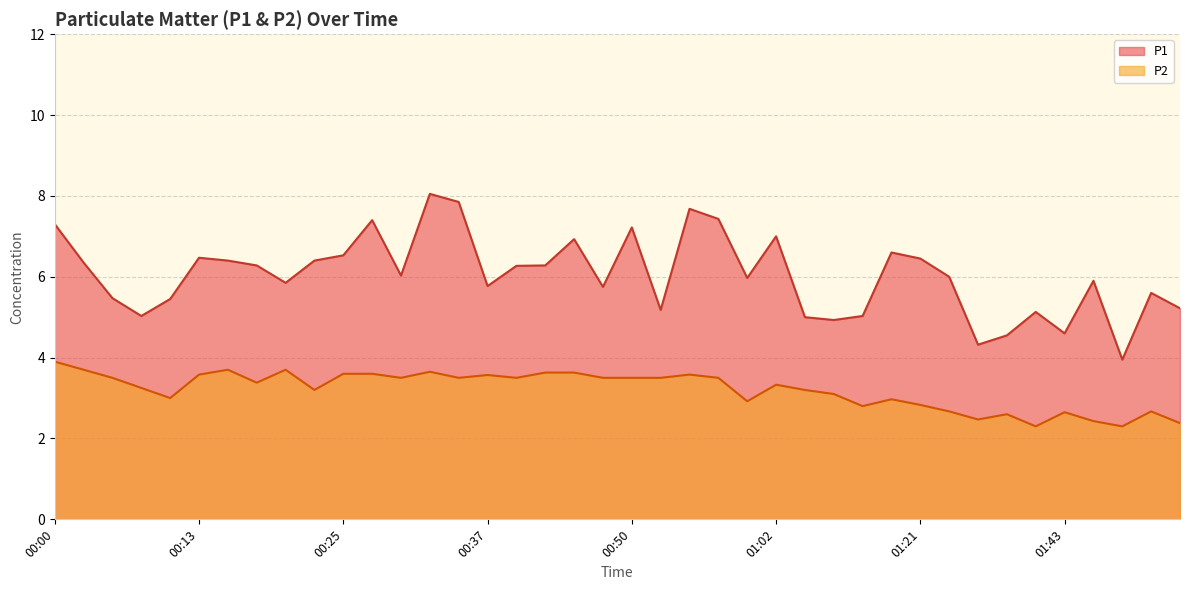

How many distinct data groups are displayed?

2